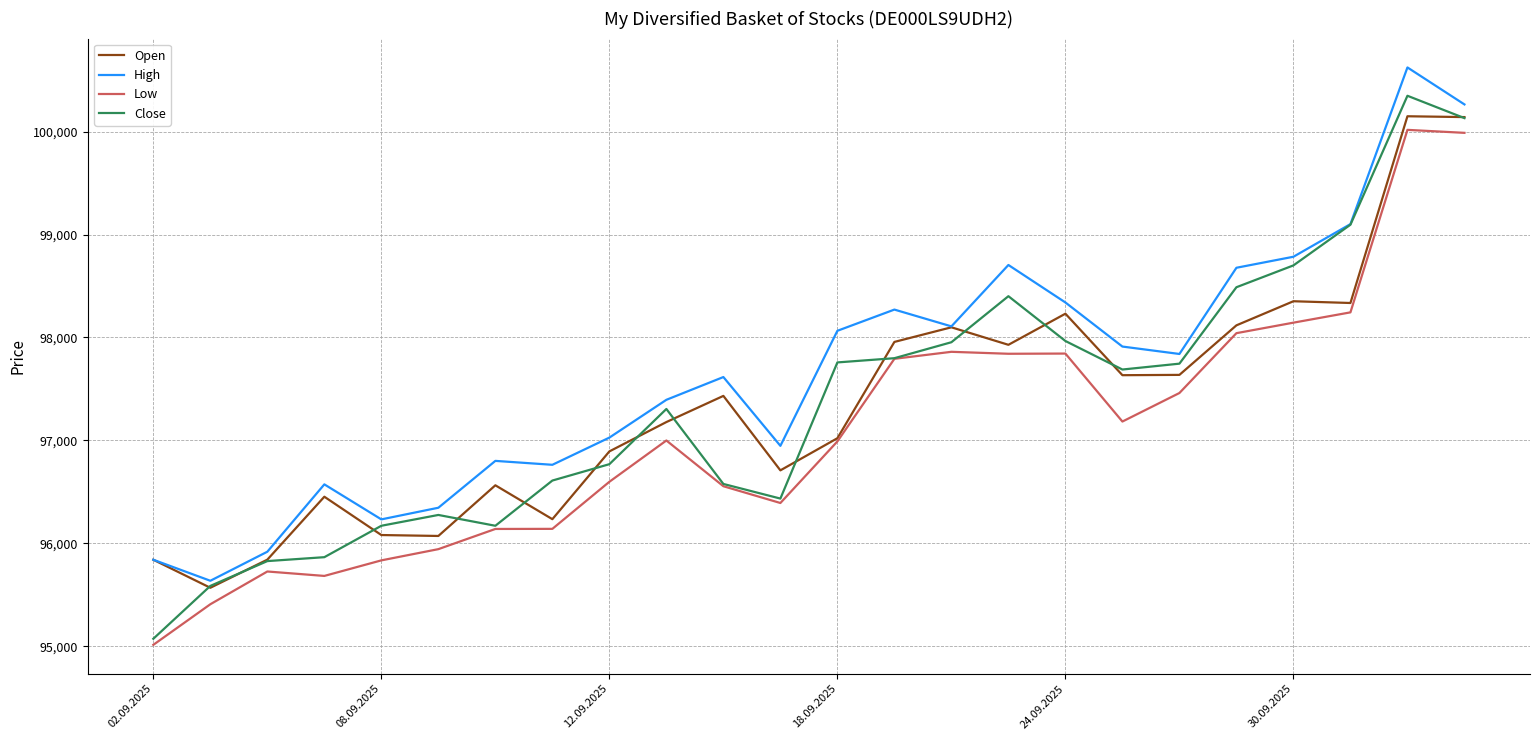

True or false: High has more than 2 points higher than both neighbors.

True